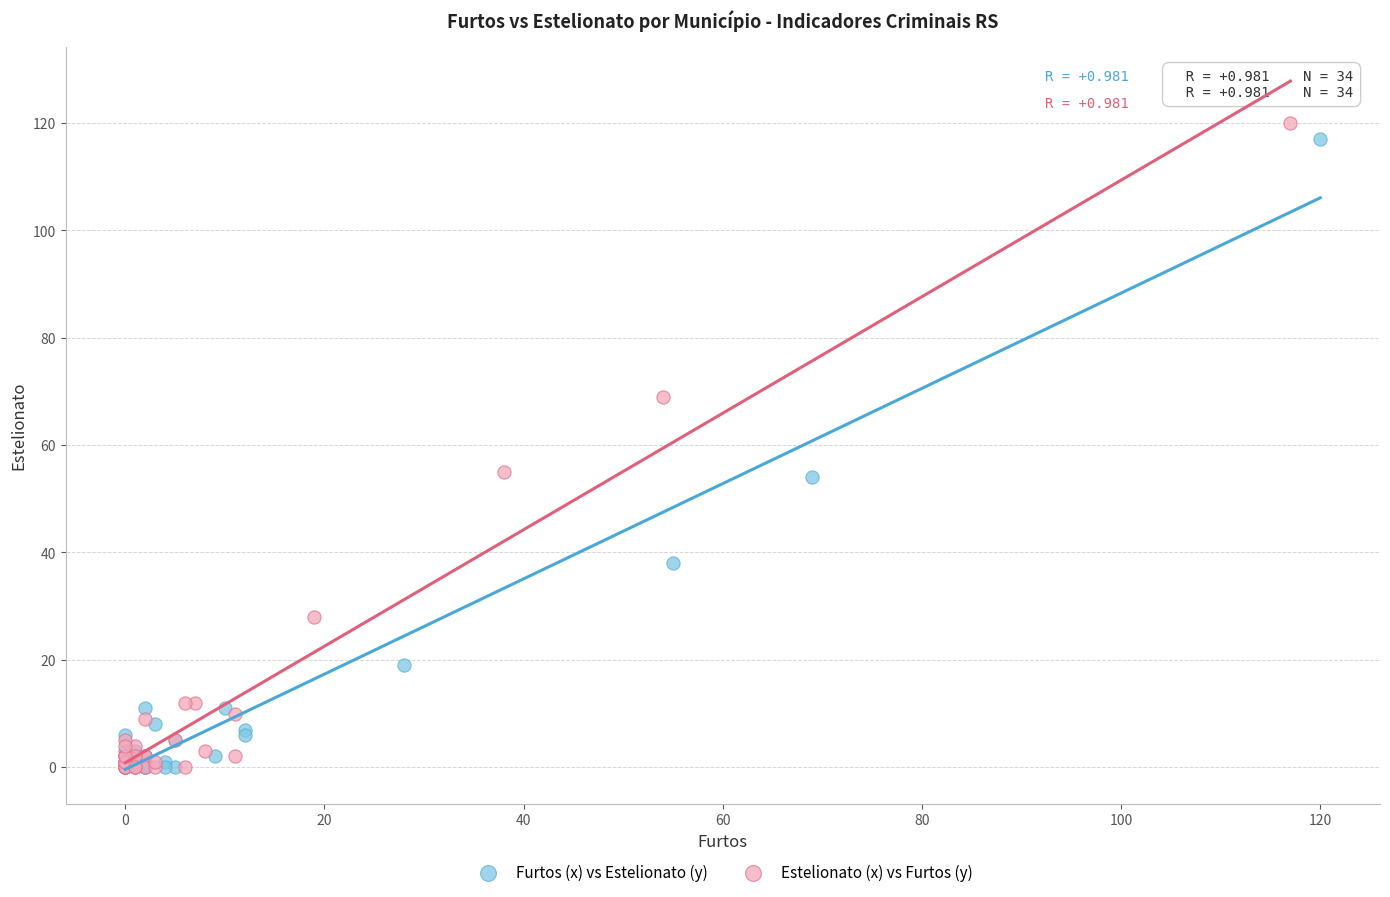

Which series has the largest Y range (max minus min)?

Estelionato (x) vs Furtos (y)